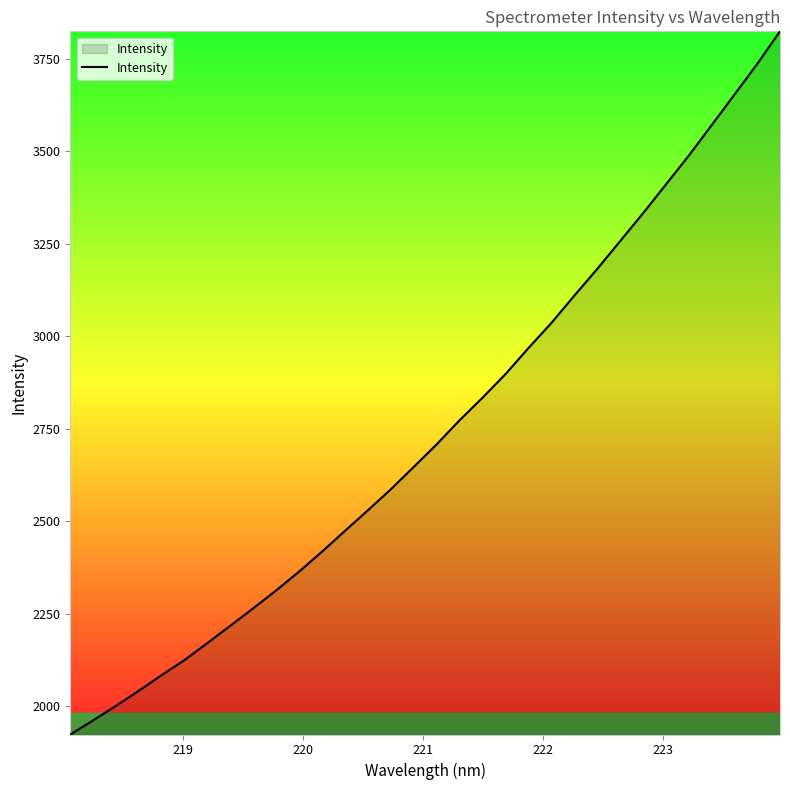

What is the minimum value shown in the chart?

1924.0